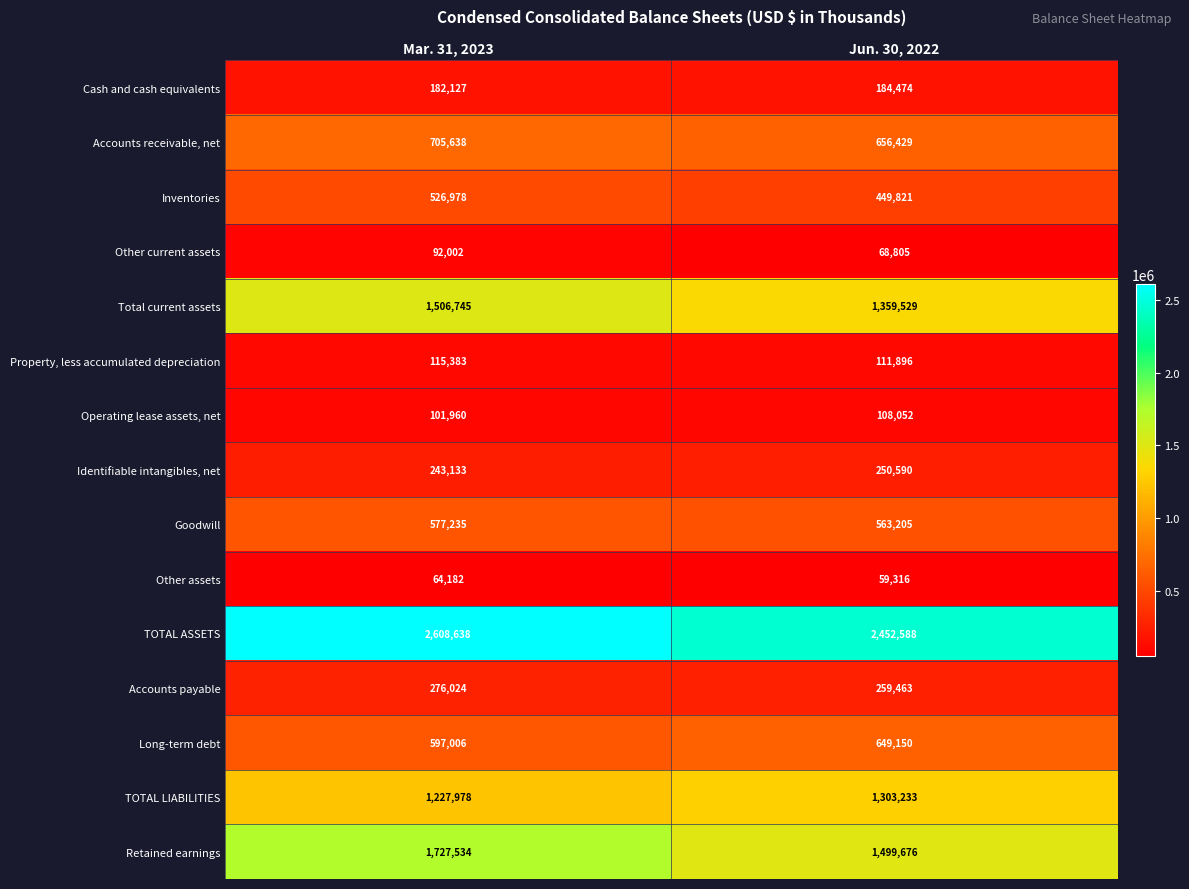

Count the number of categories in the chart.

2